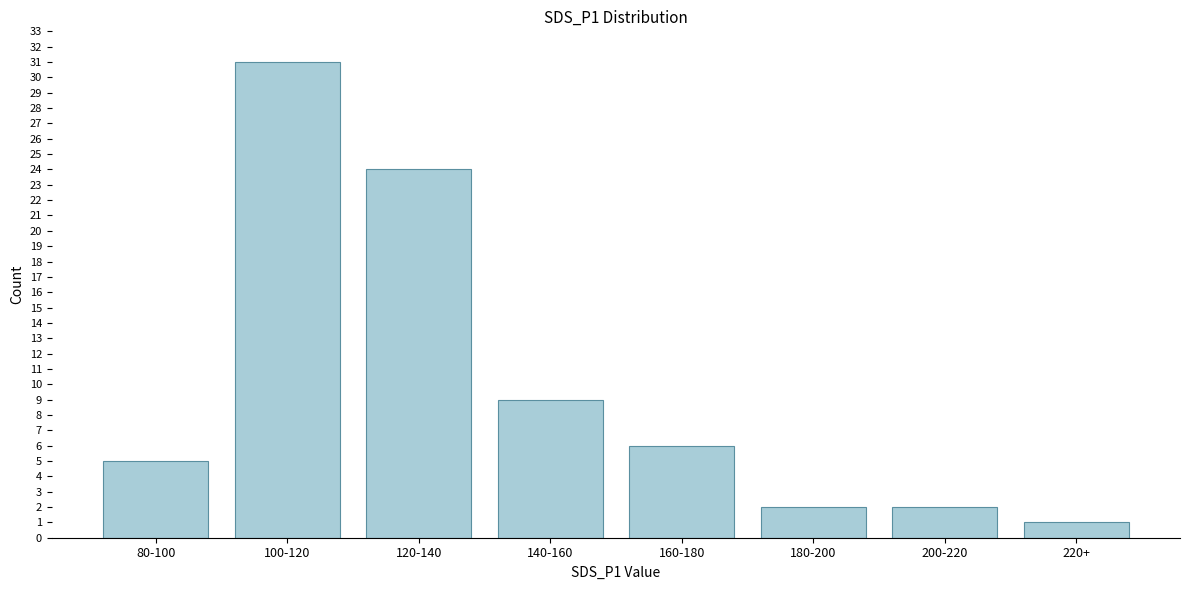

Reading right to left, extract all data points from this chart.

1	2	2	6	9	24	31	5